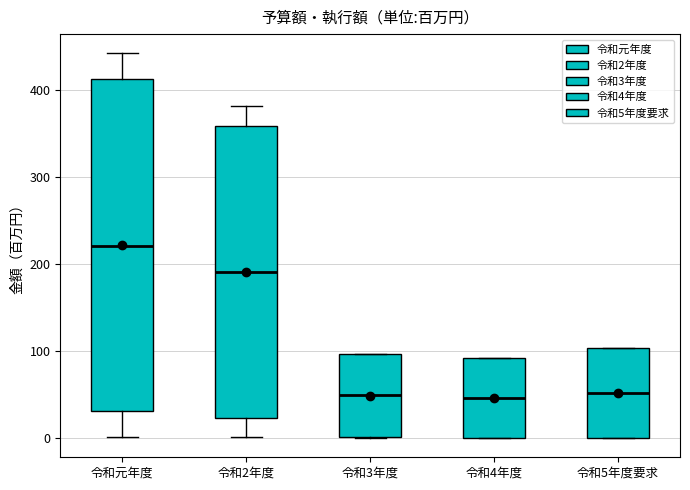

Comparing the boxes themselves (not the whiskers), which one is the tallest?

令和元年度